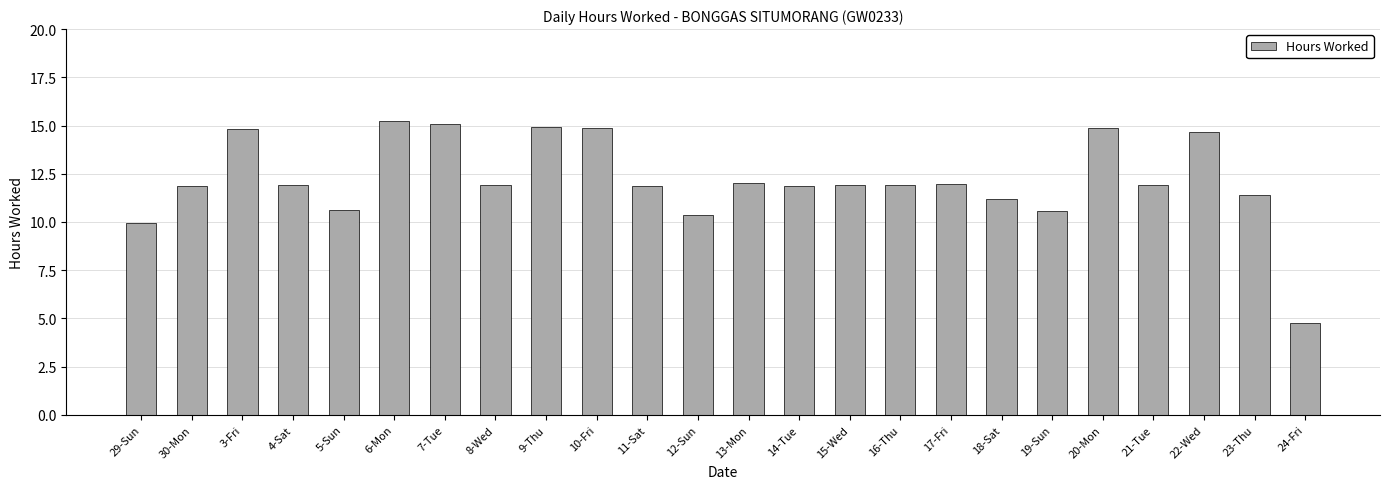

What is the value of the 11th bar from the left?

11.9